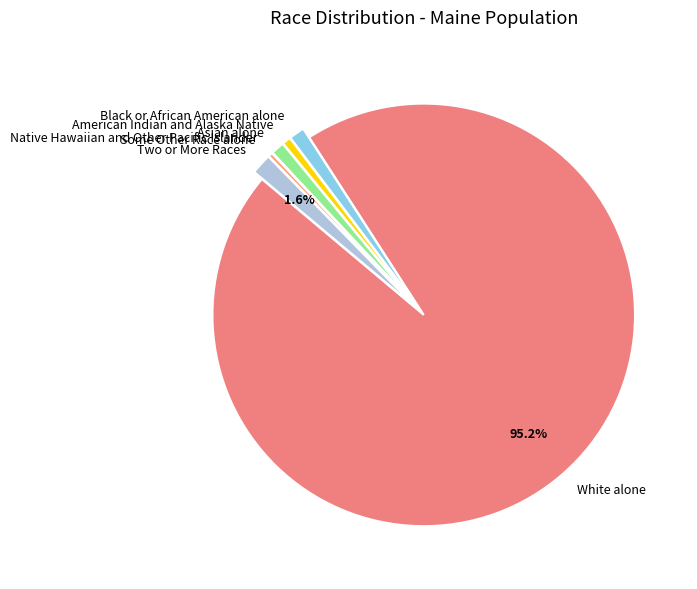

To the nearest percent, what is the difference between the largest and smallest slice percentages?

95%